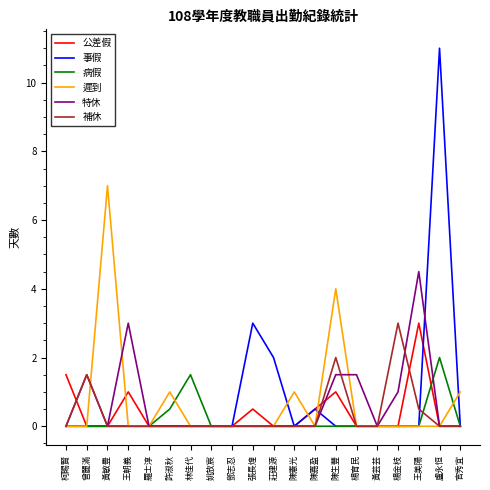

What is the total value across all series at 曾麗滿?

3.0